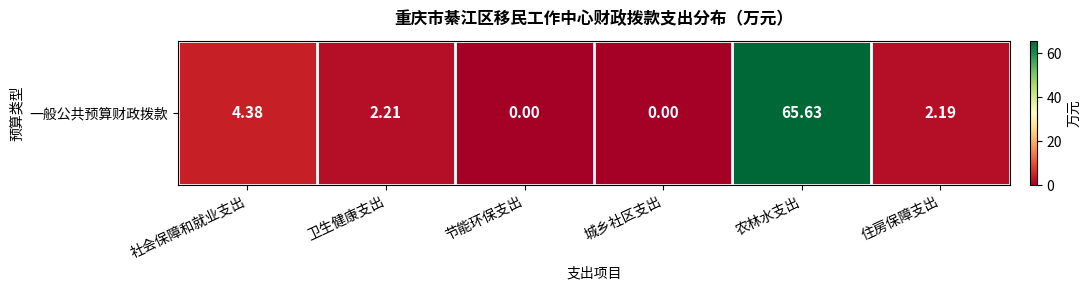

The chart shows a value of 65.6 at 农林水支出. True or false?

True